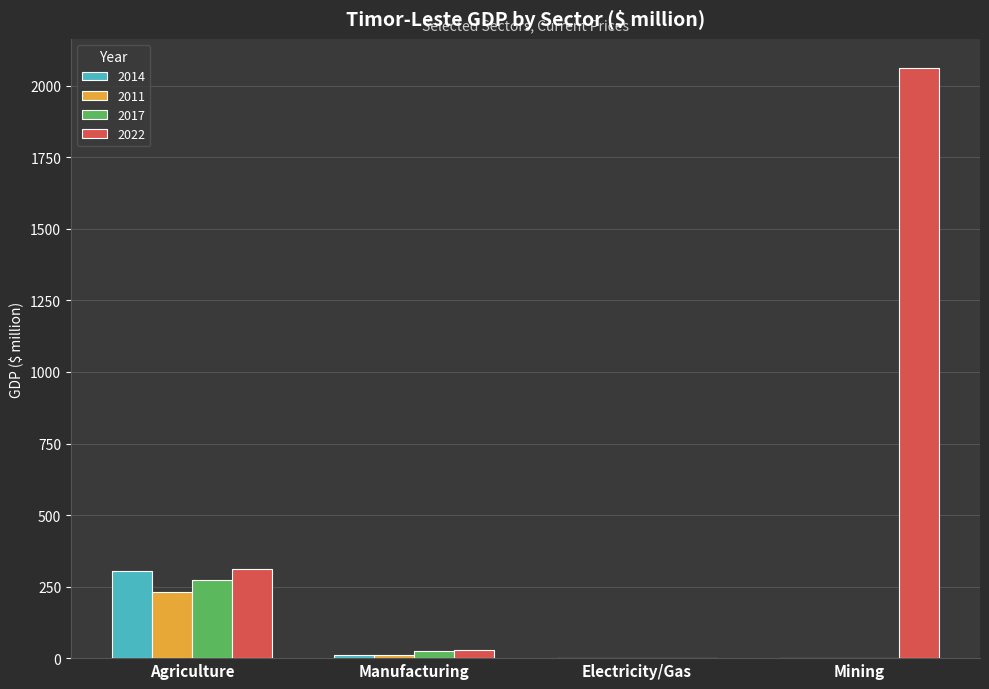

Which series has the largest total across all categories?

2022